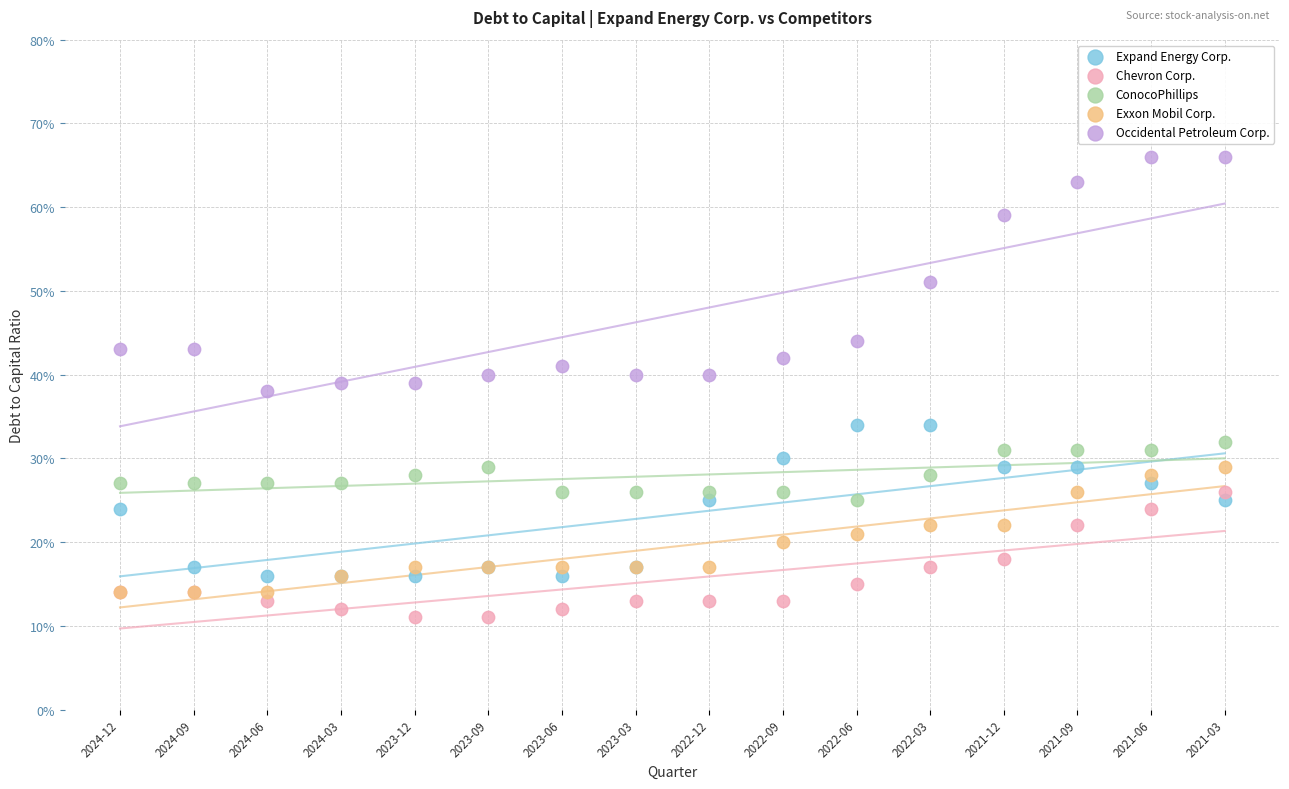

What are all the series names shown in the legend?

Expand Energy Corp., Chevron Corp., ConocoPhillips, Exxon Mobil Corp., Occidental Petroleum Corp.